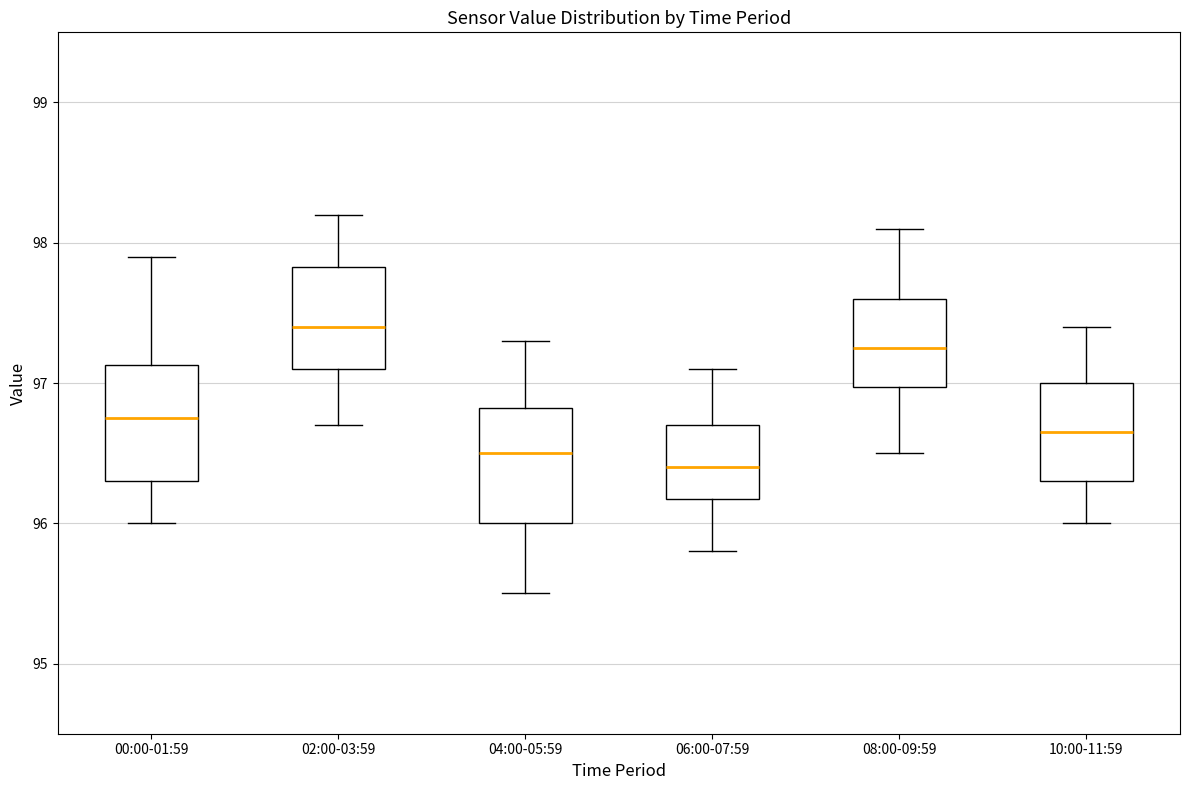

Reading left to right, transcribe this box plot: for each box, give where its median line is, the range the box spans, and where its two whiskers end, as read against the y-axis. The values are not printed on the chart, so give them approximately, as read against the axis.

00:00-01:59: median 96.8, box 96.3 to 97.1, whiskers 96.0 to 97.9
02:00-03:59: median 97.4, box 97.1 to 97.8, whiskers 96.7 to 98.2
04:00-05:59: median 96.5, box 96.0 to 96.8, whiskers 95.5 to 97.3
06:00-07:59: median 96.4, box 96.2 to 96.7, whiskers 95.8 to 97.1
08:00-09:59: median 97.3, box 97.0 to 97.6, whiskers 96.5 to 98.1
10:00-11:59: median 96.7, box 96.3 to 97.0, whiskers 96.0 to 97.4